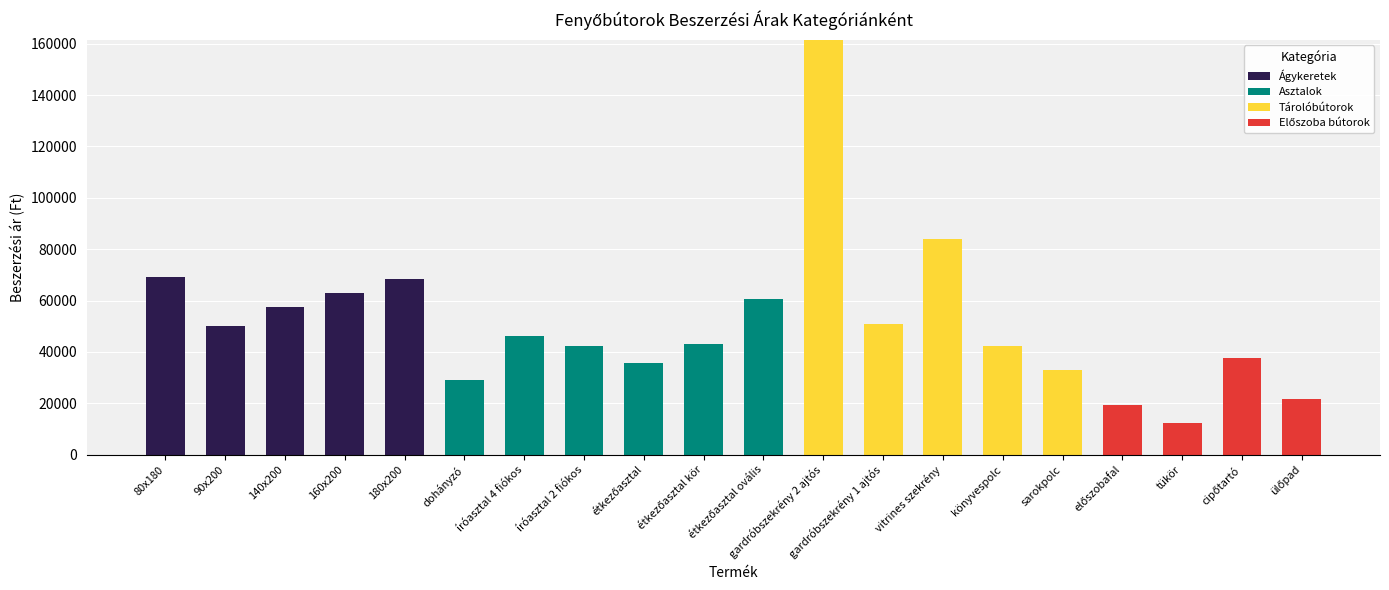

What is the sum of all Ágykeretek values?

308450